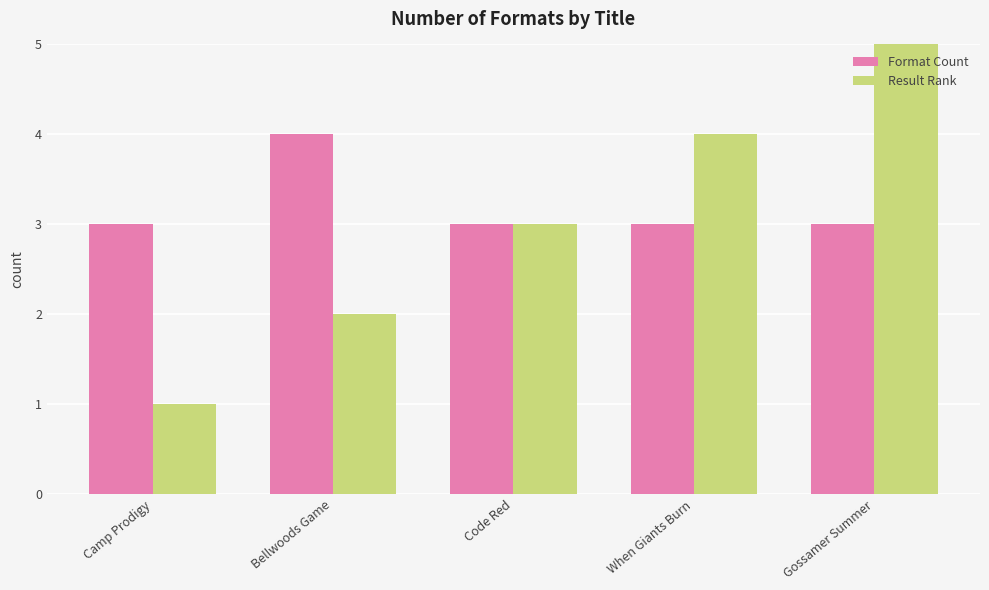

Which series has the largest total across all categories?

Format Count